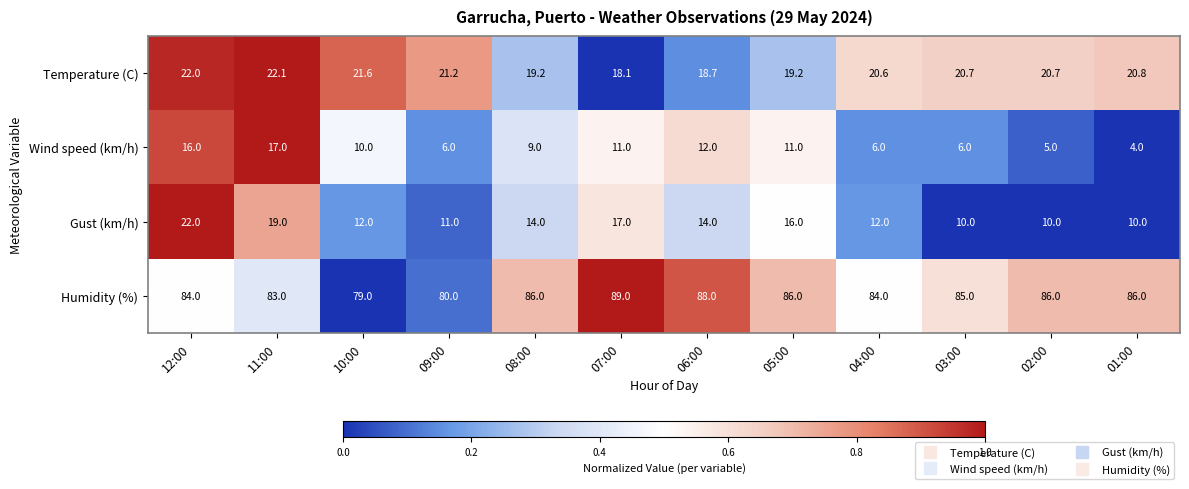

Is it true that Humidity (%) equals 132.5 at 05:00?

False